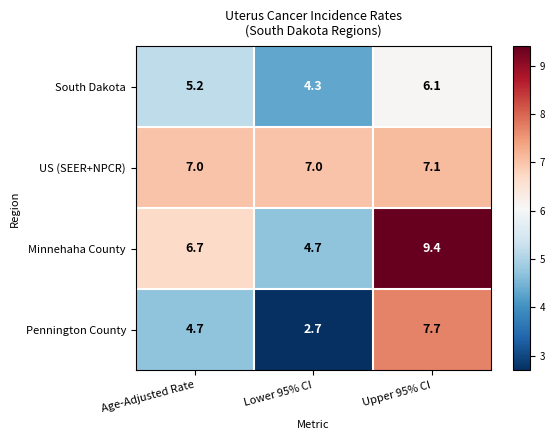

Is the value of Pennington County at Age-Adjusted Rate greater than the value of US (SEER+NPCR) at Upper 95% CI?

No